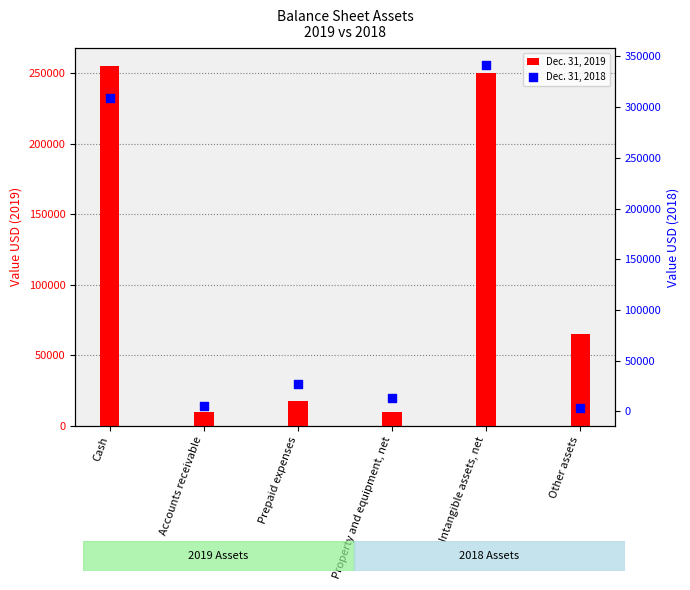

Which series contains the highest Y value?

Dec. 31, 2018